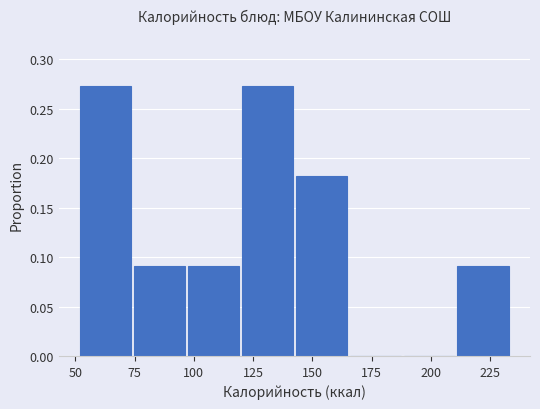

Reading left to right, list every bar in this chart as the range it spans on the x-axis followed by its height. Neither the bar edges nor the heights are printed on the chart, so give them approximately, as read against the axes.

50 to 75: 0.275
75 to 100: 0.090
100 to 120: 0.090
120 to 145: 0.275
145 to 165: 0.180
165 to 190: 0
190 to 210: 0
210 to 235: 0.090